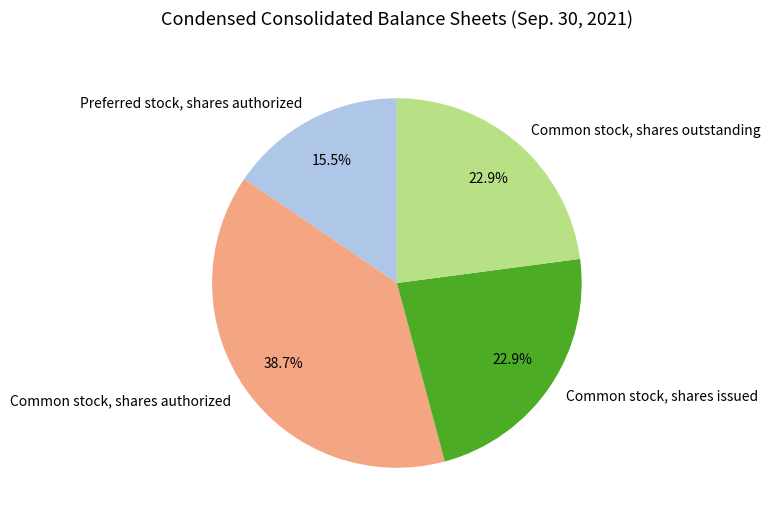

Which slice is the smallest?

Preferred stock, shares authorized